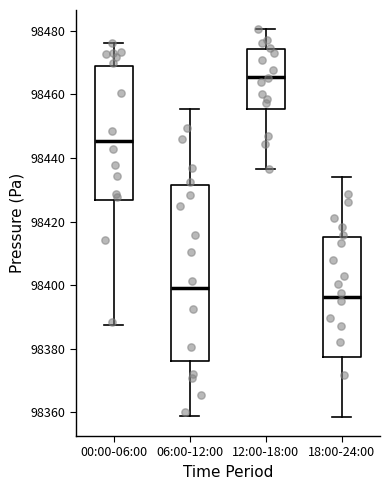

Reading left to right, read every box against the y-axis: the position of its median line, the range the box covers, and the ends of its whiskers. The values are not printed on the chart, so give them approximately, as read against the axis.

00:00-06:00: median 98446, box 98426 to 98468, whiskers 98388 to 98476
06:00-12:00: median 98400, box 98376 to 98432, whiskers 98358 to 98456
12:00-18:00: median 98466, box 98456 to 98474, whiskers 98436 to 98480
18:00-24:00: median 98396, box 98378 to 98416, whiskers 98358 to 98434